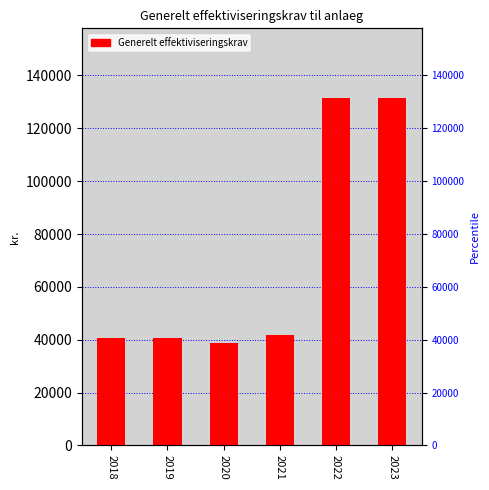

What is the average value?

70814.7